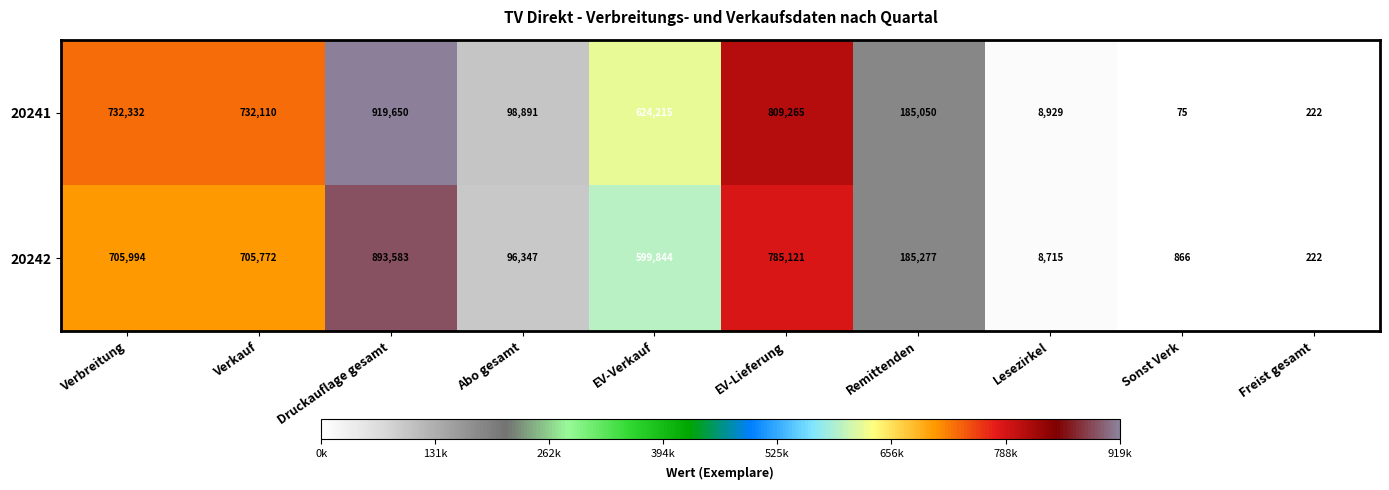

Which series has the widest spread of values?

20241